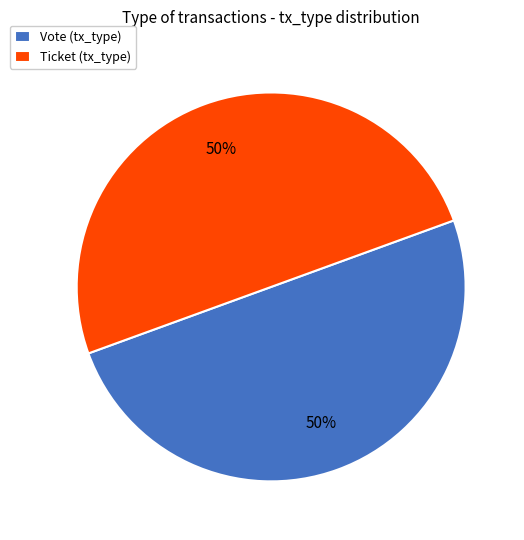

To the nearest percent, what is the average slice percentage?

50%